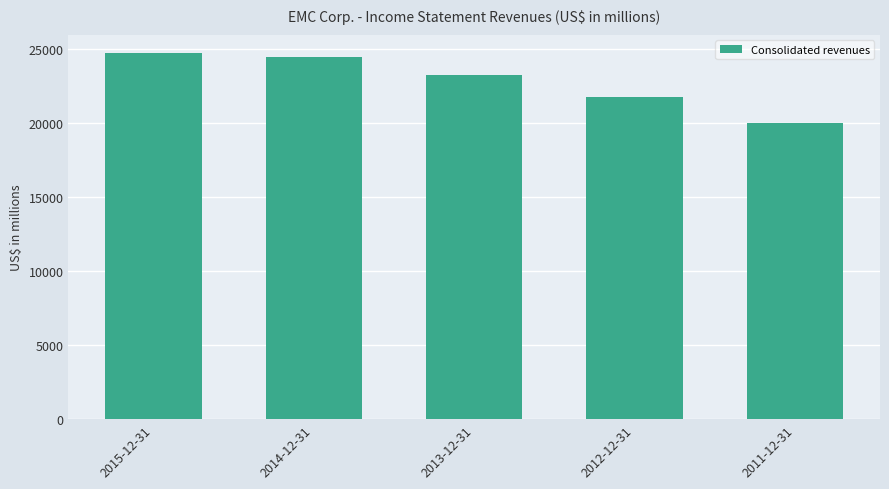

Where does the data first go above 23222?

2015-12-31